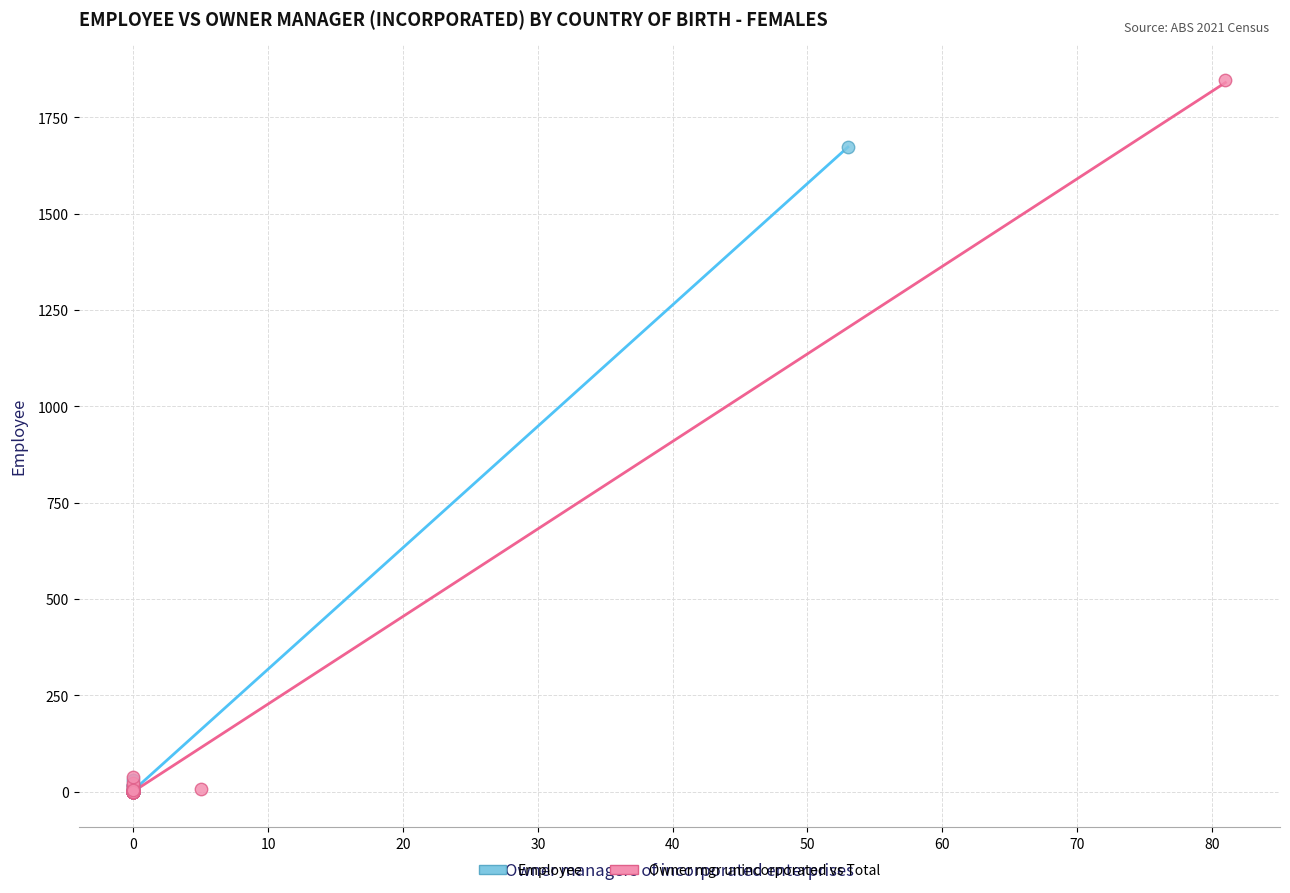

Which series reaches the maximum Y coordinate?

Owner mgr unincorporated vs Total